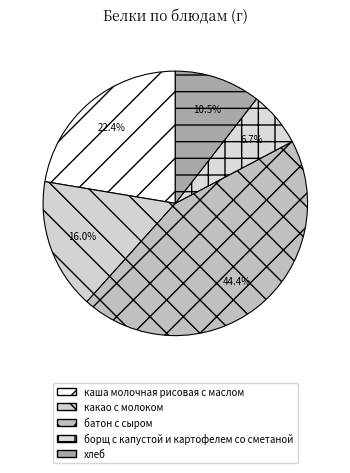

To the nearest percent, what percentage of the pie is какао с молоком?

16%